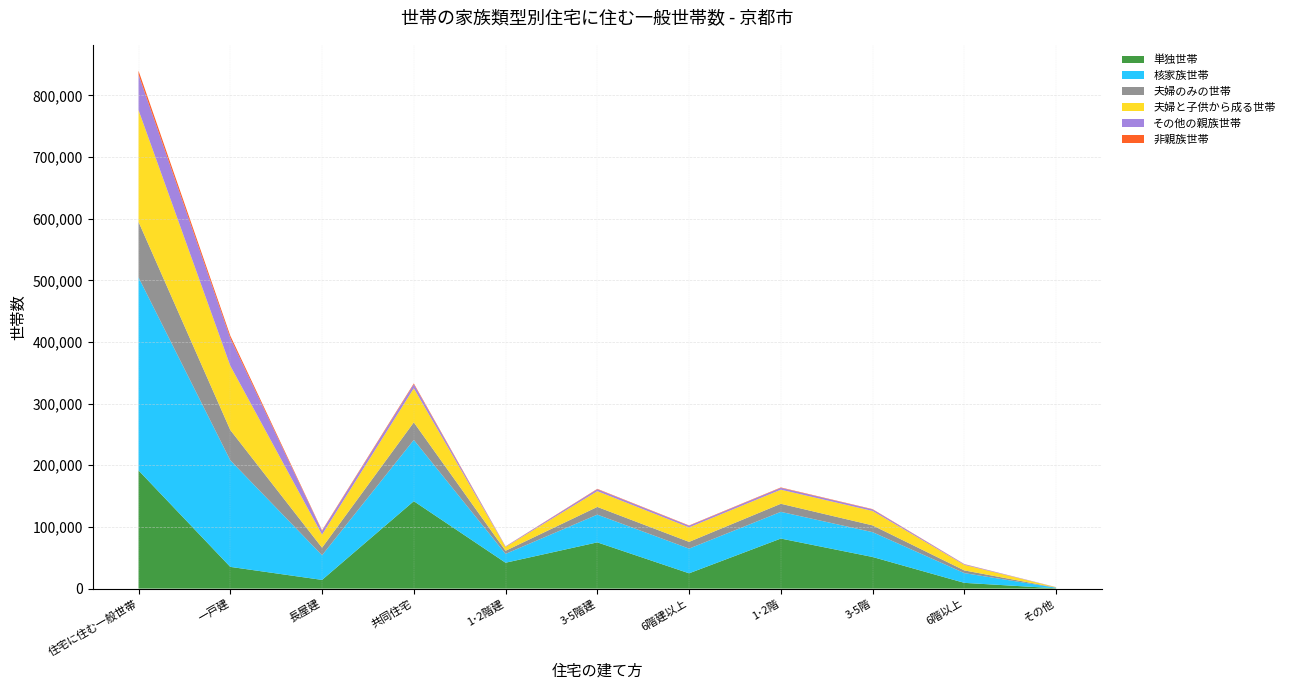

Reading right to left, list all the values displayed in this chart.

単独世帯: 524	9322	51292	81183	24817	74998	41982	141797	14113	35238	191672
核家族世帯: 886	15798	40270	43295	40054	44999	14310	99363	39983	172893	313125
夫婦のみの世帯: 266	4386	10977	13116	10921	12483	5075	28479	12237	49071	90053
夫婦と子供から成る世帯: 489	9050	23409	22849	23540	25551	6217	55308	21235	104195	181227
その他の親族世帯: 235	993	2500	3002	2558	3164	773	6495	5950	44927	57607
非親族世帯: 20	235	483	644	556	609	197	1362	937	3915	6234